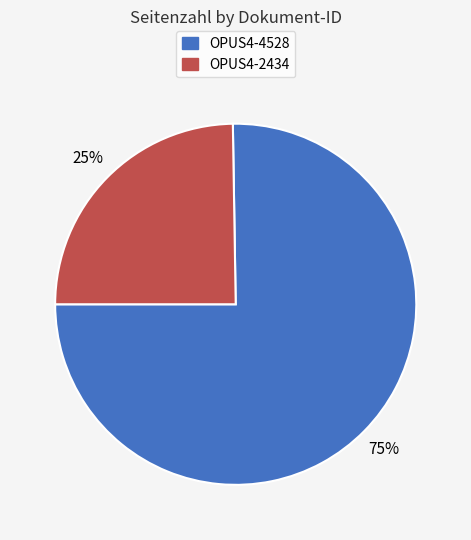

True or false: OPUS4-2434 accounts for 25% of the total.

True